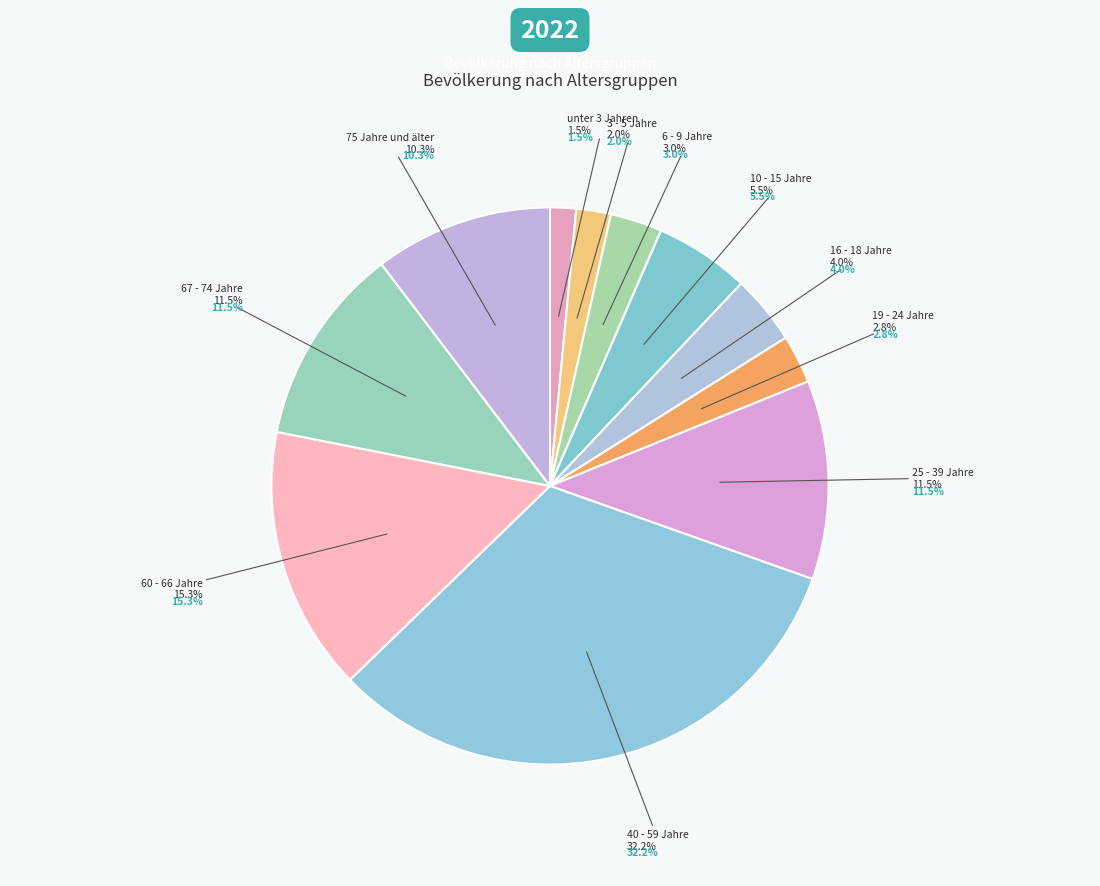

What is the change in value from unter 3 Jahren to 40 - 59 Jahre?

+30.7